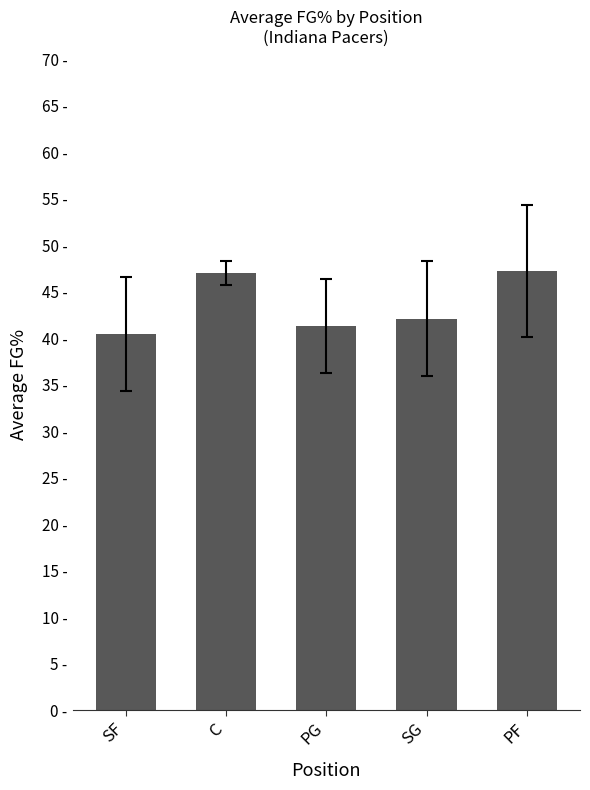

Are the bars horizontal?

No